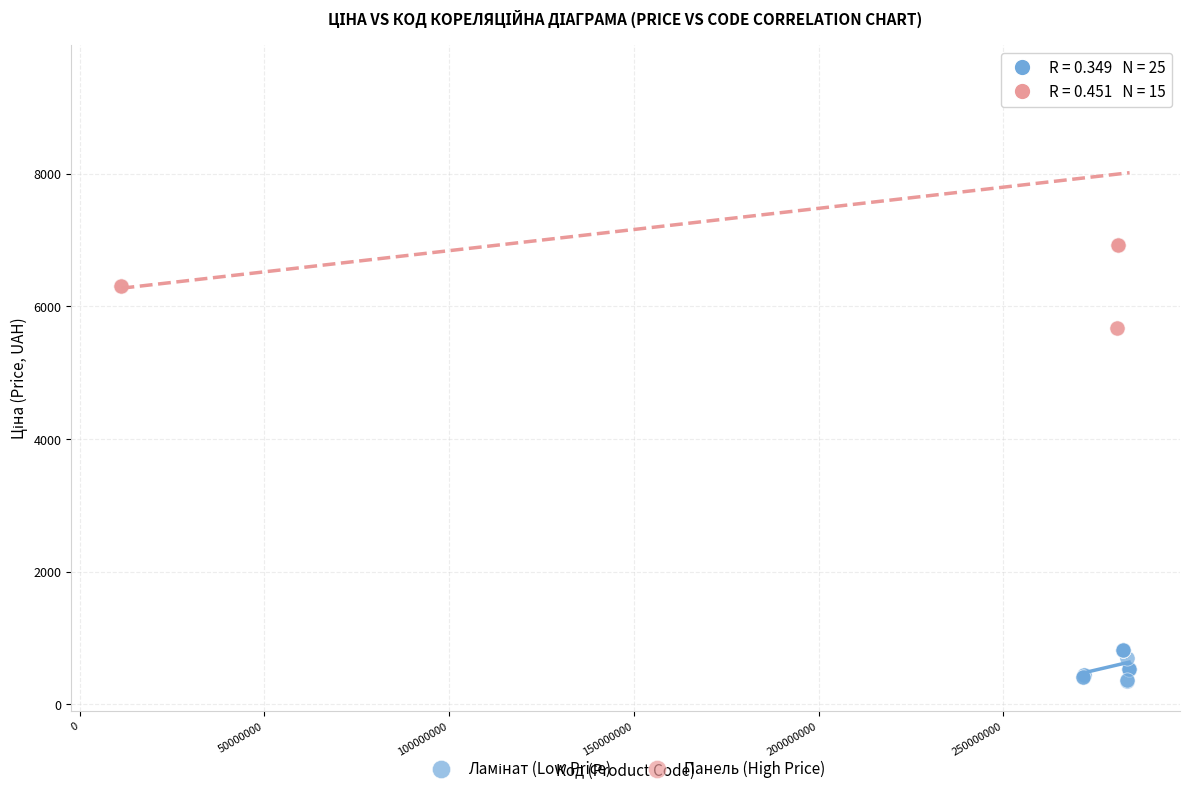

Which series contains the highest Y value?

Панель (High Price)